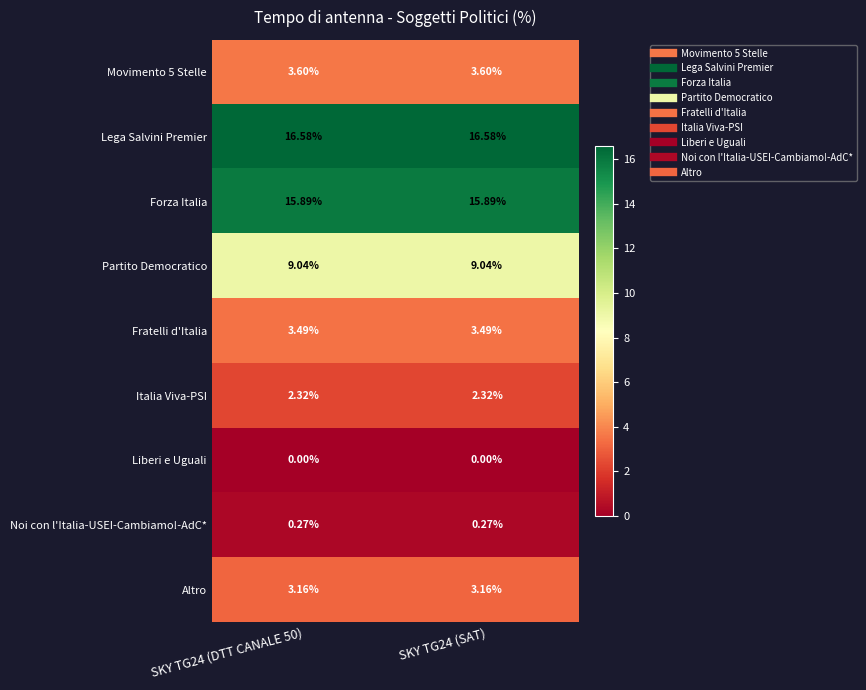

Which series has the largest total across all categories?

Lega Salvini Premier